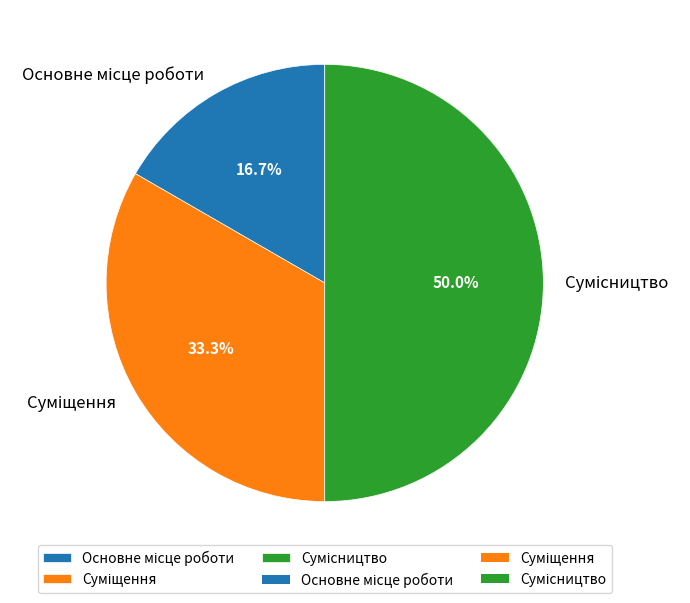

To the nearest percent, what is the combined percentage of Сумісництво and Суміщення?

83%